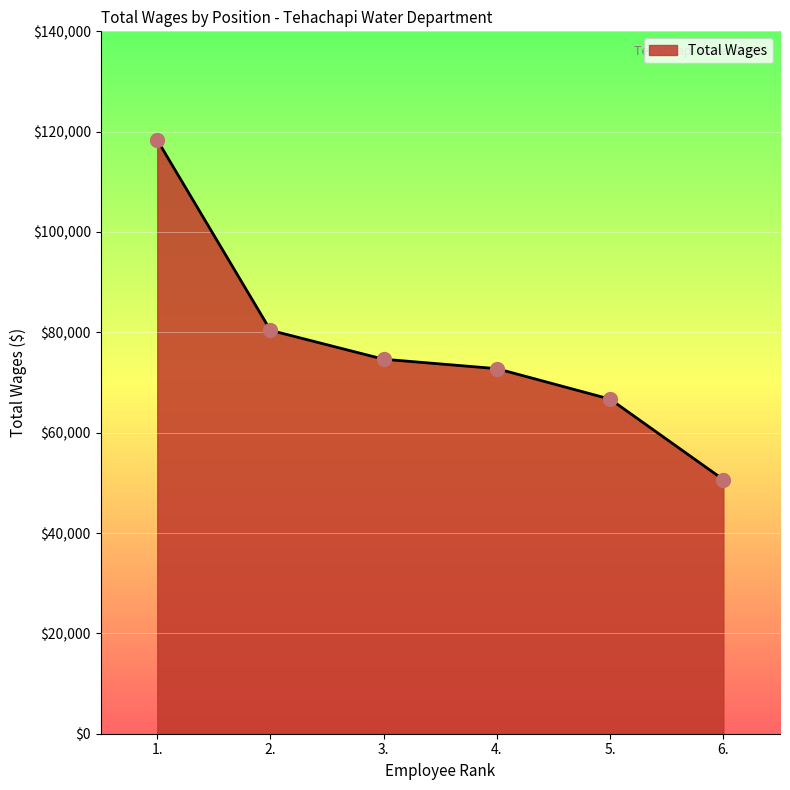

Between 2. and 3., which is larger?

2.